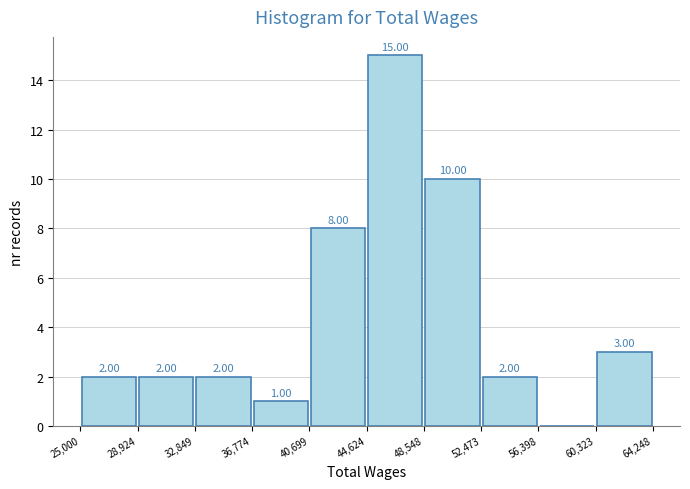

Over which range of the x-axis is the bar tallest?

44,624 to 48,548